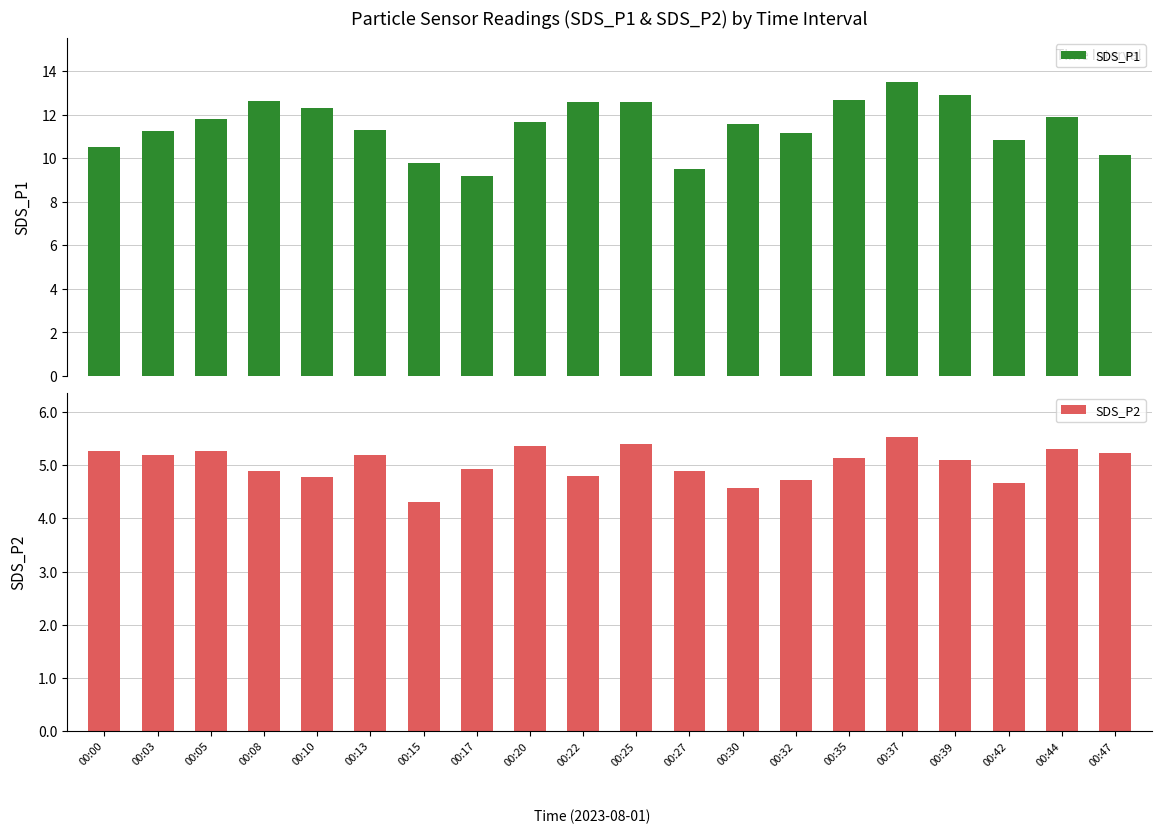

How many data points in SDS_P2 are less than 5?

9